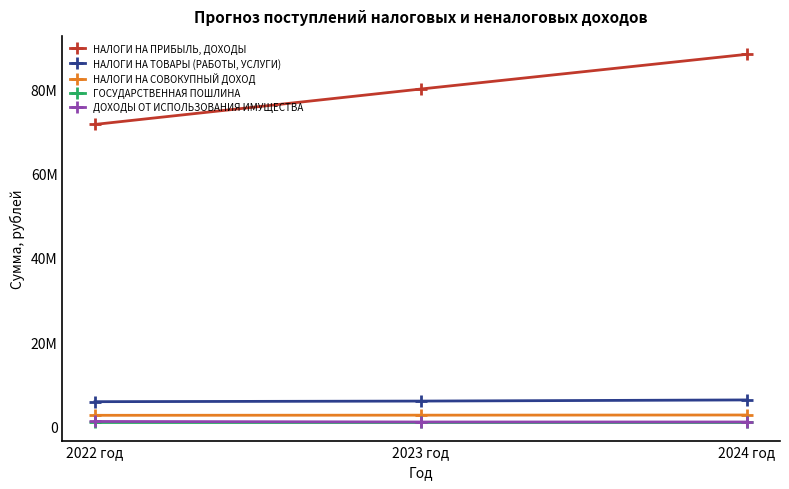

At 2023 год, list the series in order from smallest to largest.

ГОСУДАРСТВЕННАЯ ПОШЛИНА, ДОХОДЫ ОТ ИСПОЛЬЗОВАНИЯ ИМУЩЕСТВА, НАЛОГИ НА СОВОКУПНЫЙ ДОХОД, НАЛОГИ НА ТОВАРЫ (РАБОТЫ, УСЛУГИ), НАЛОГИ НА ПРИБЫЛЬ, ДОХОДЫ